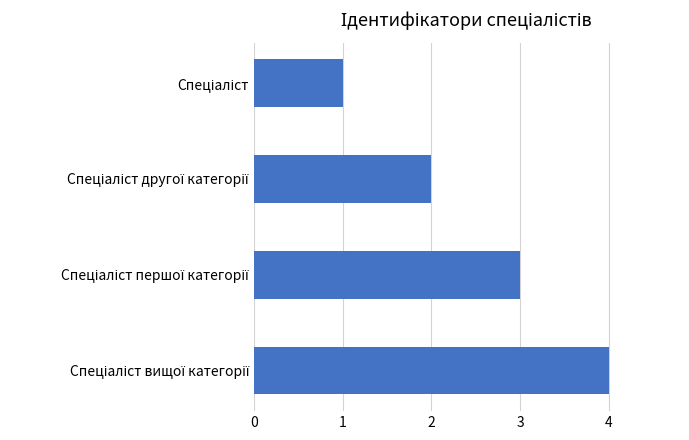

Are the bars grouped side by side (vs. stacked)?

No